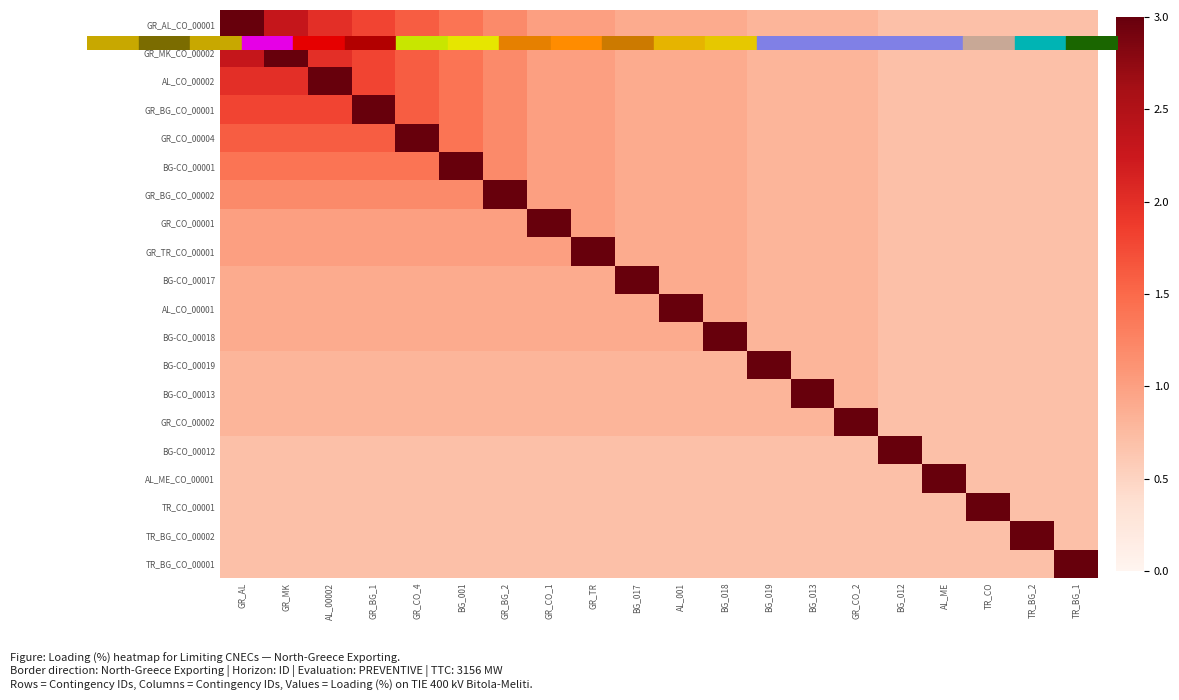

Between BG_013 and TR_CO, which is larger?

BG_013